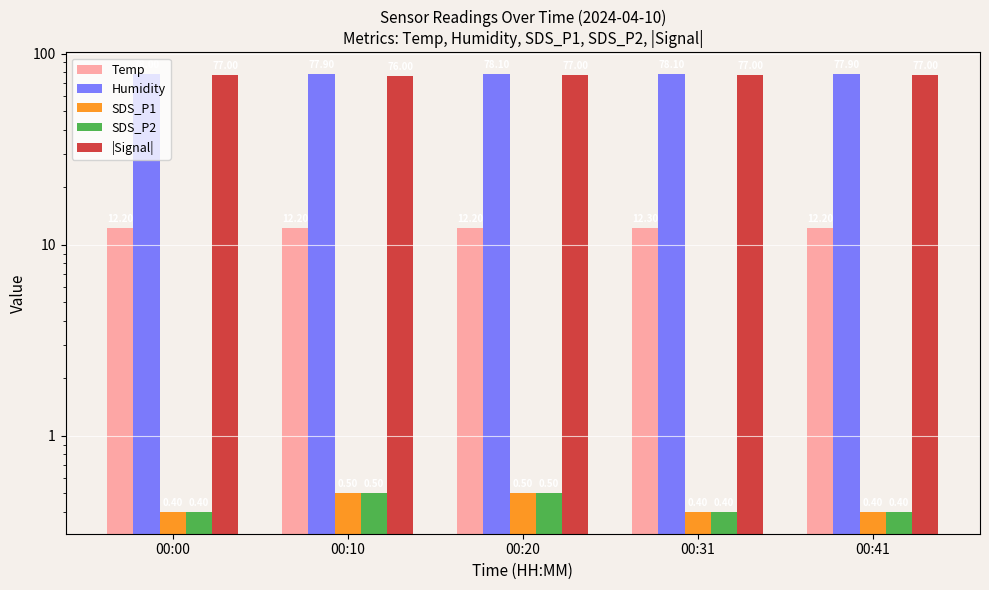

At which label is Temp closest to 12?

00:00